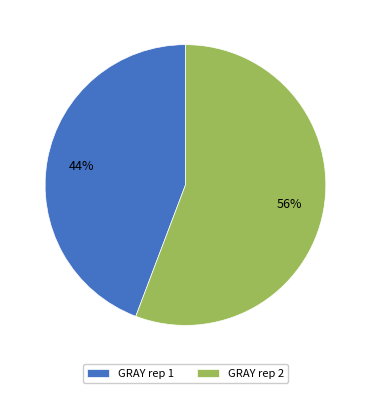

Do GRAY rep 1 and GRAY rep 2 together represent more than half of the pie?

Yes